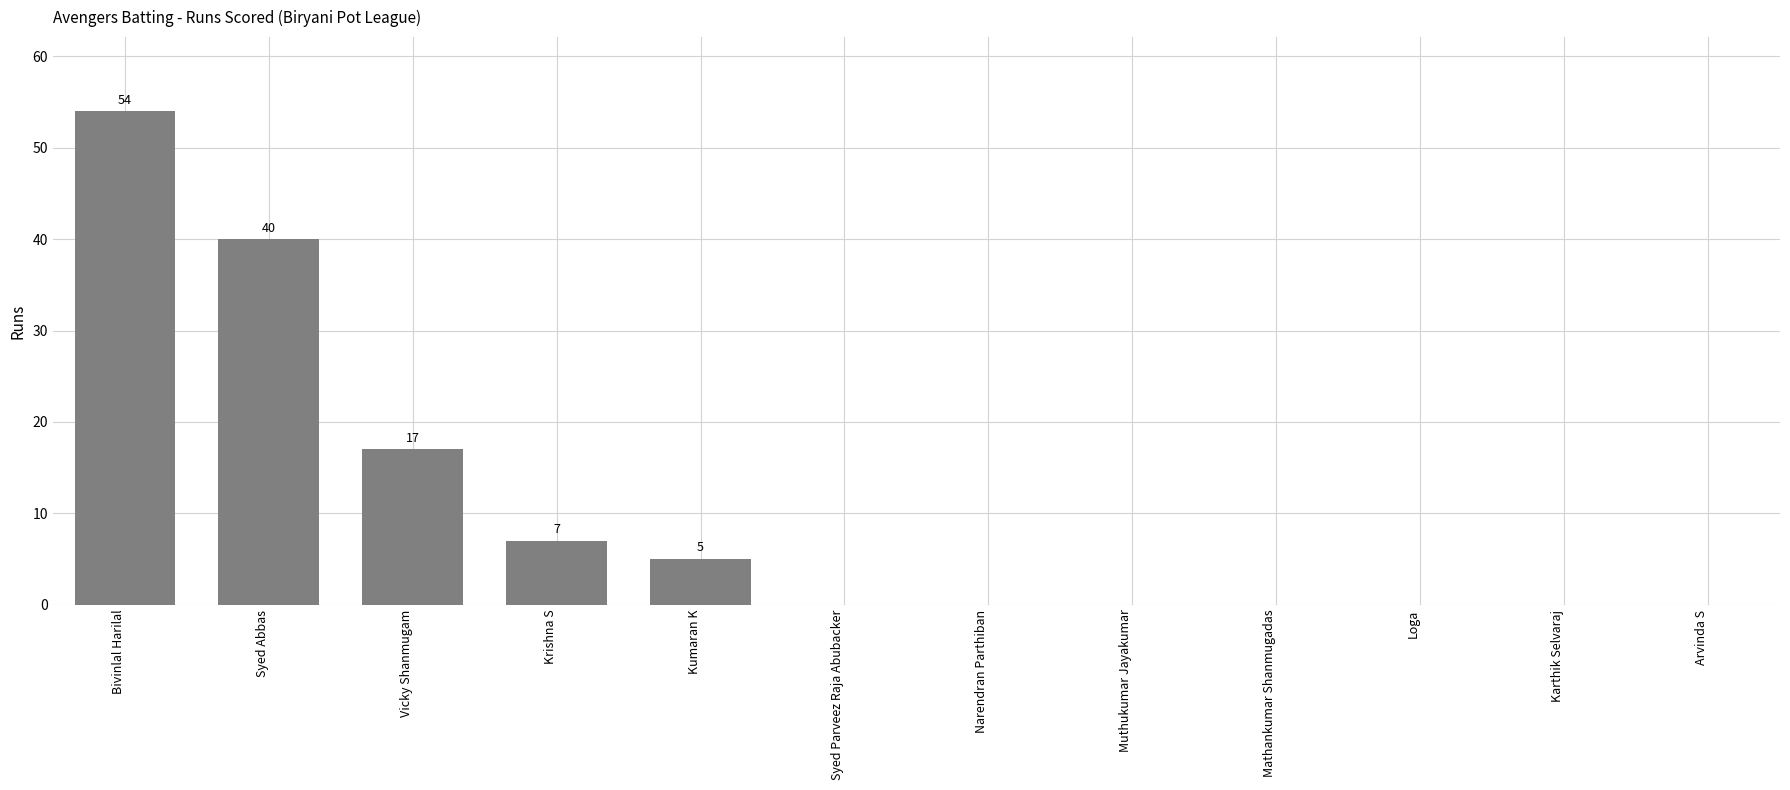

How many categories are shown in the chart?

12